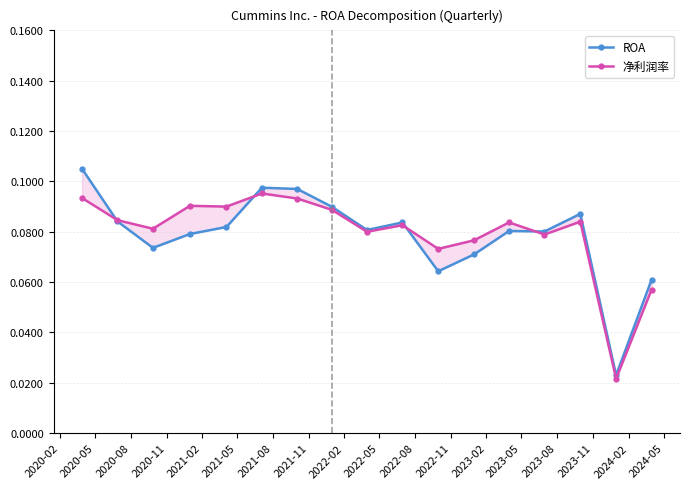

At 2023-02, list the series in order from smallest to largest.

ROA, 净利润率